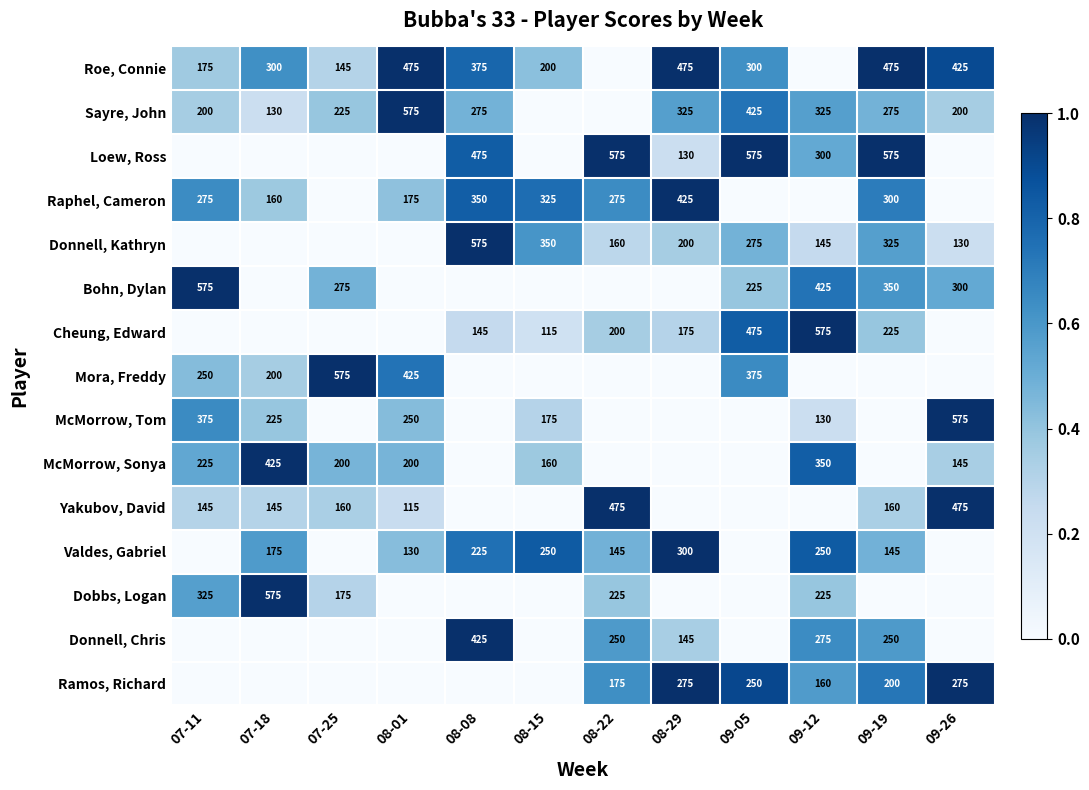

Is the value of Bohn, Dylan at 07-11 greater than the value of Dobbs, Logan at 07-11?

Yes